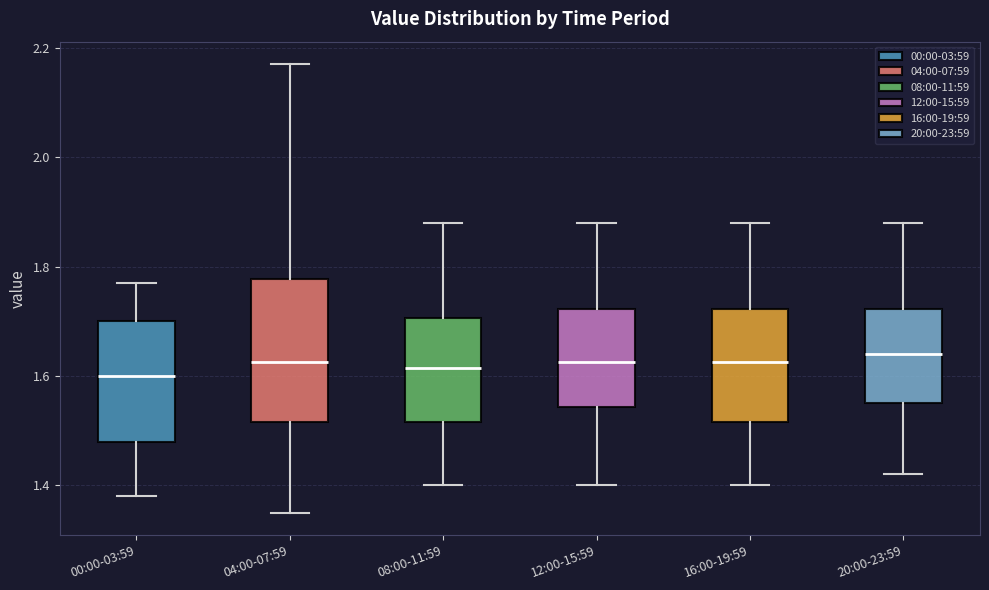

Reading left to right, transcribe this box plot: for each box, give where its median line is, the range the box spans, and where its two whiskers end, as read against the y-axis. The values are not printed on the chart, so give them approximately, as read against the axis.

00:00-03:59: median 1.60, box 1.48 to 1.70, whiskers 1.38 to 1.78
04:00-07:59: median 1.62, box 1.52 to 1.78, whiskers 1.36 to 2.18
08:00-11:59: median 1.62, box 1.52 to 1.70, whiskers 1.40 to 1.88
12:00-15:59: median 1.62, box 1.54 to 1.72, whiskers 1.40 to 1.88
16:00-19:59: median 1.62, box 1.52 to 1.72, whiskers 1.40 to 1.88
20:00-23:59: median 1.64, box 1.56 to 1.72, whiskers 1.42 to 1.88